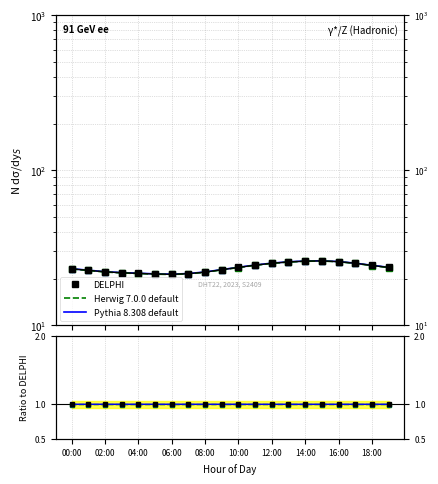

Rank the series by their maximum value, from highest to lowest.

Pythia 8.308 default, DELPHI, Herwig 7.0.0 default